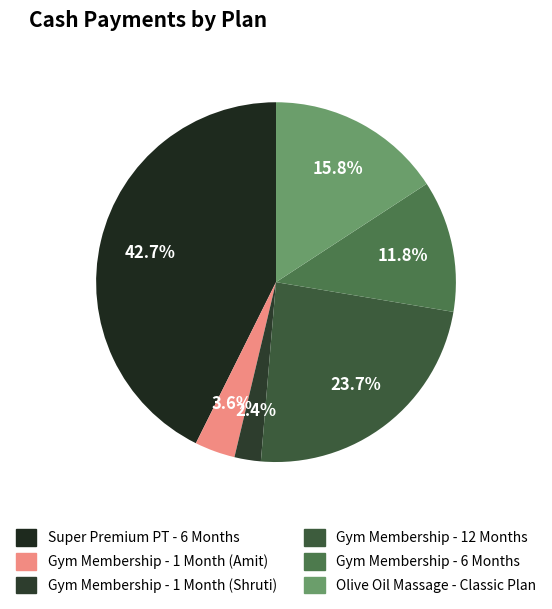

To the nearest percent, what is the difference between the largest and smallest slice percentages?

40%